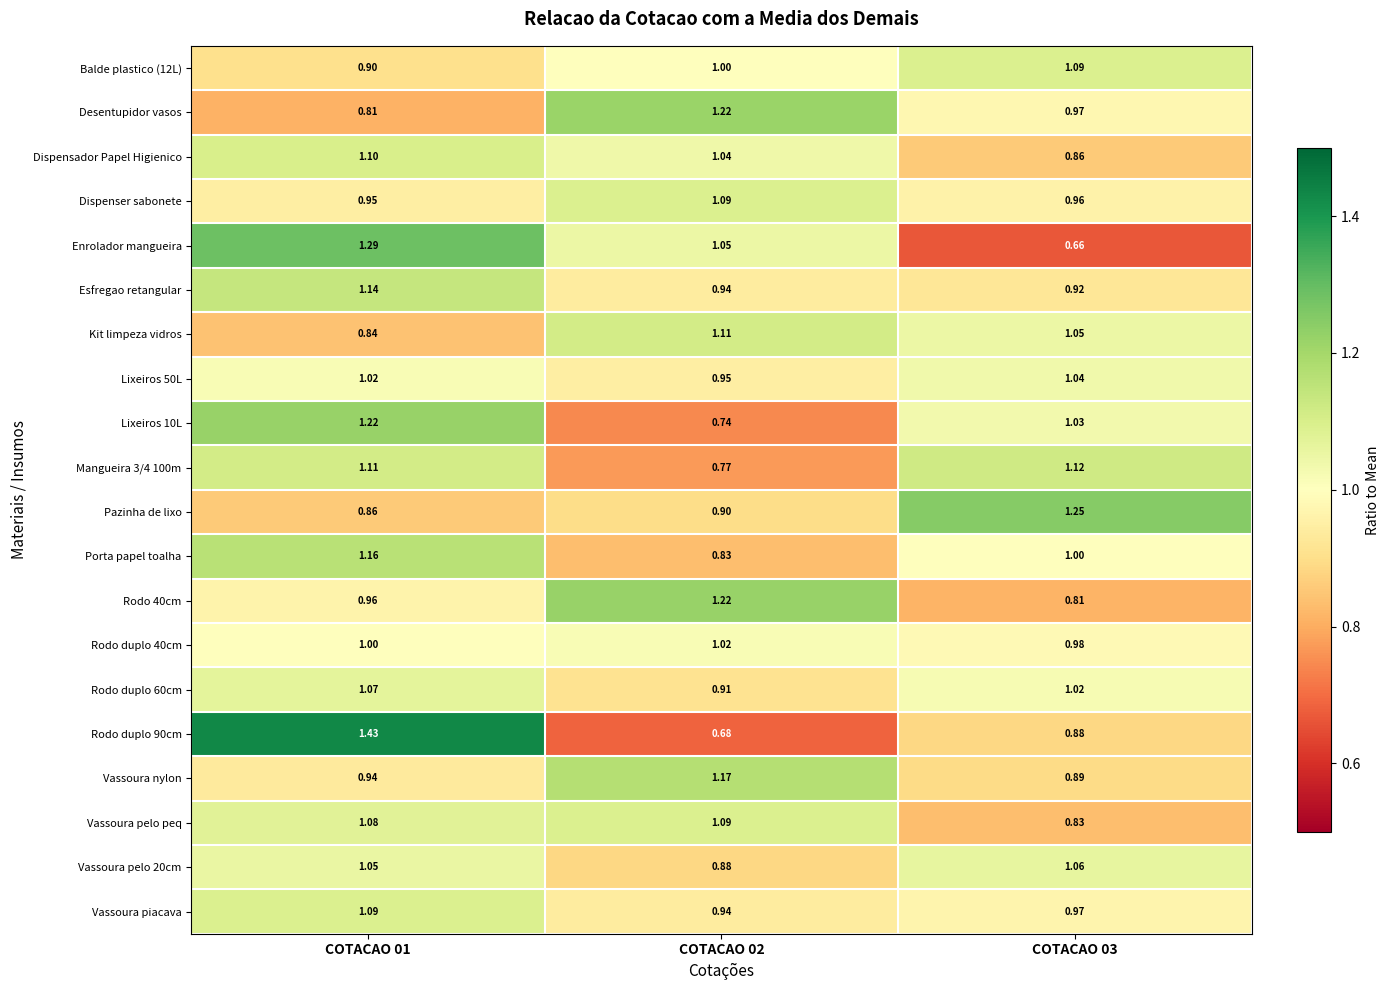

How many series are shown in this chart?

20